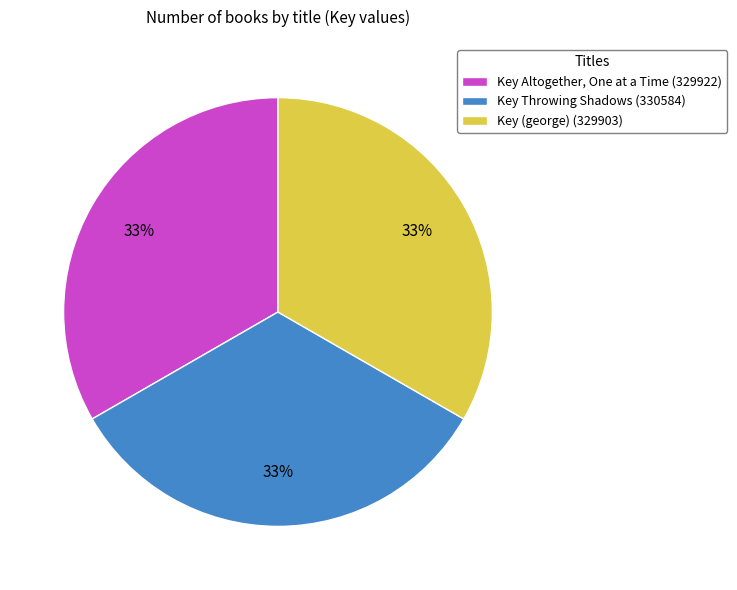

Is it true that Key Altogether, One at a Time (329922) is 44% of the pie?

False